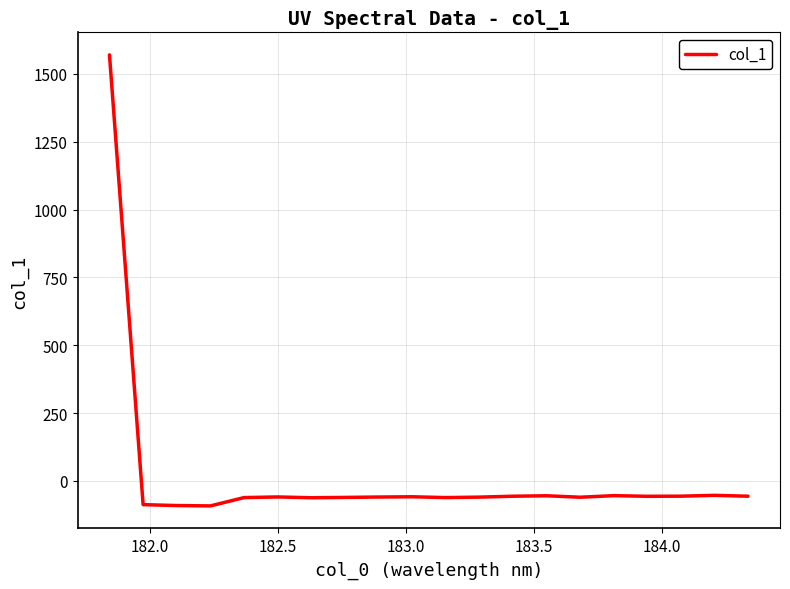

What is the greatest value displayed?

1570.1